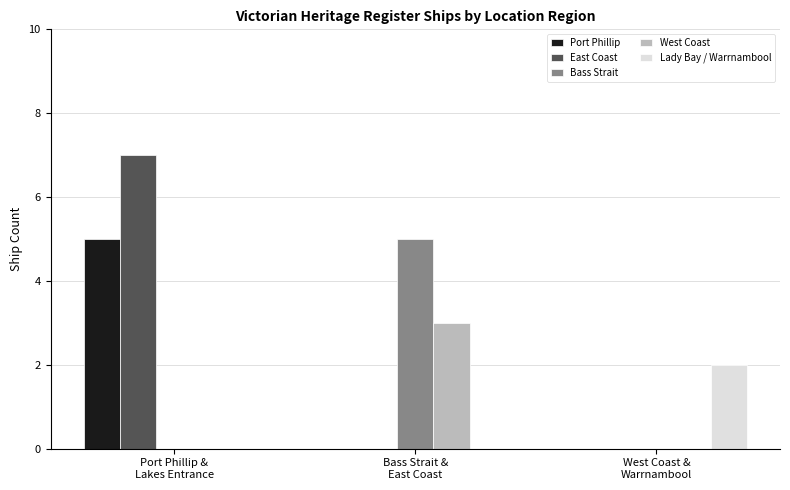

What are all the series names shown in the legend?

Port Phillip, East Coast, Bass Strait, West Coast, Lady Bay / Warrnambool